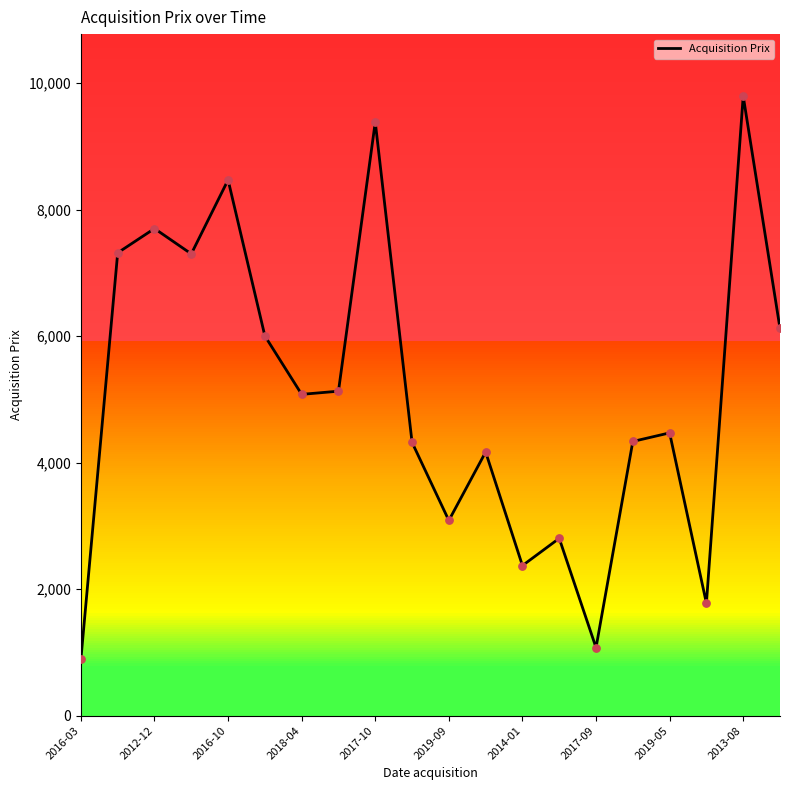

What is the minimum value shown in the chart?

892.1